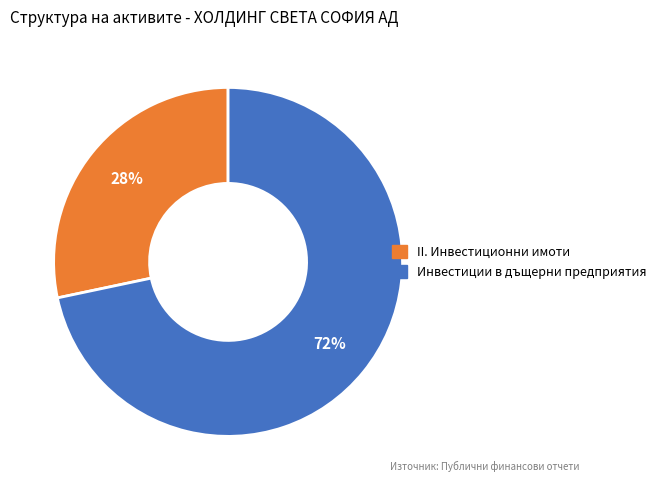

Is II. Инвестиционни имоти the majority of the pie?

No